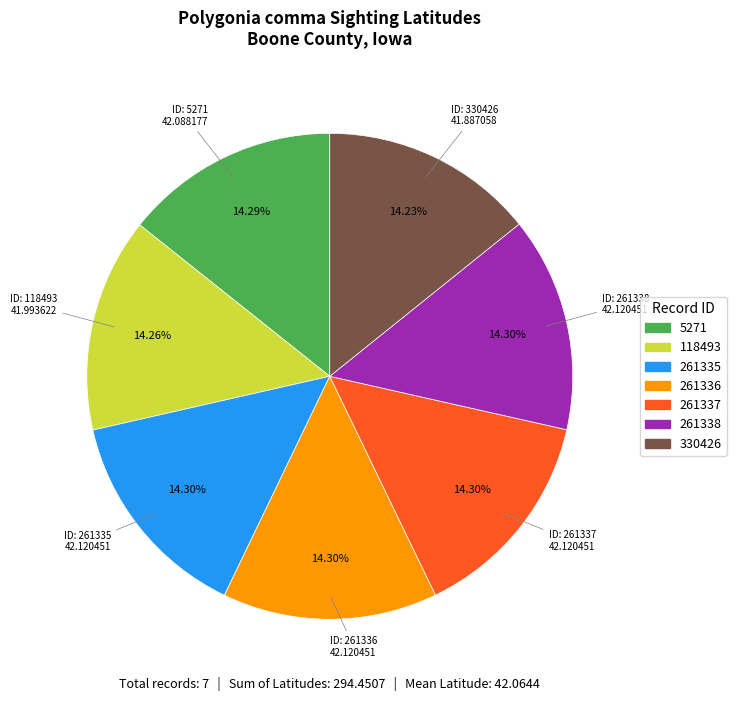

To the nearest percent, what is the average slice percentage?

14%